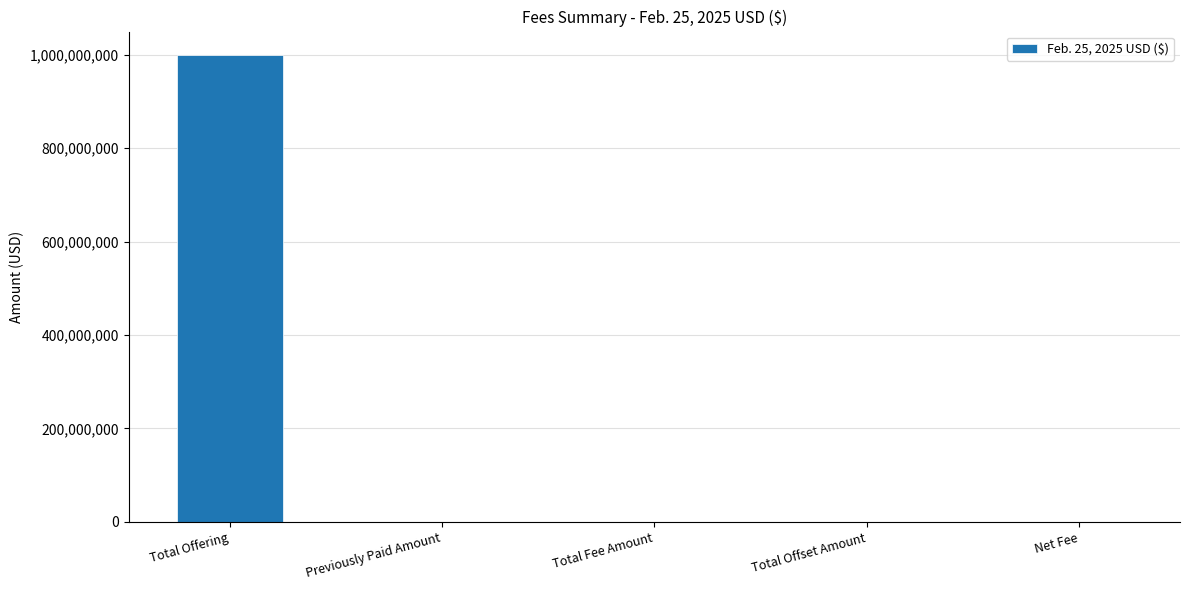

What is the change in value from Total Offering to Total Offset Amount?

-1000000000.0